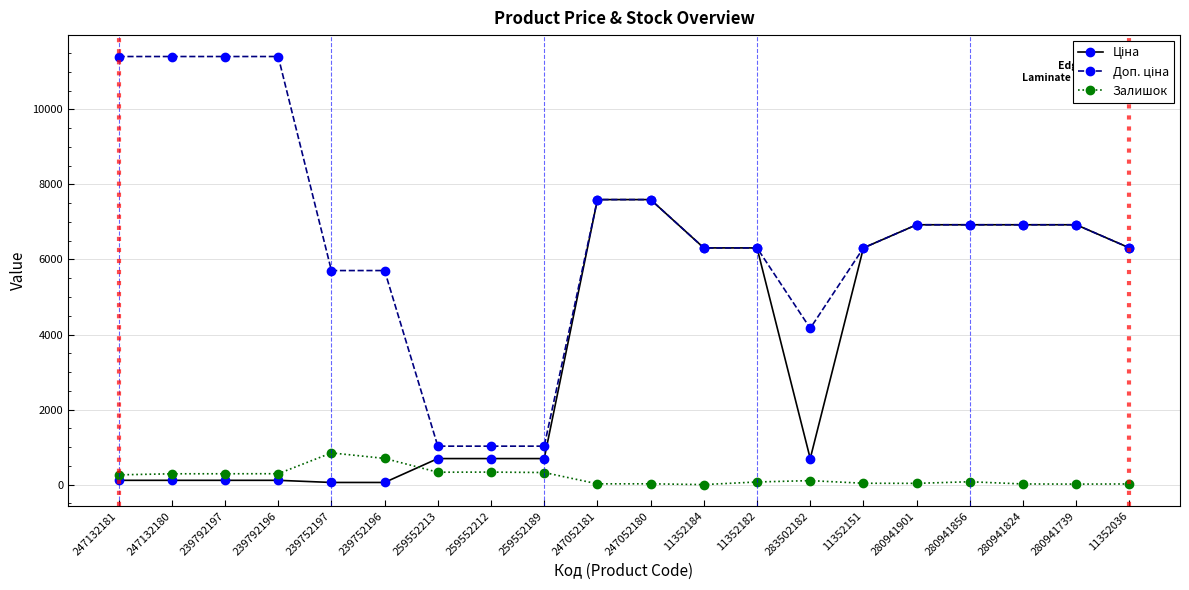

What is the label of the 3rd point from the left?

239792197